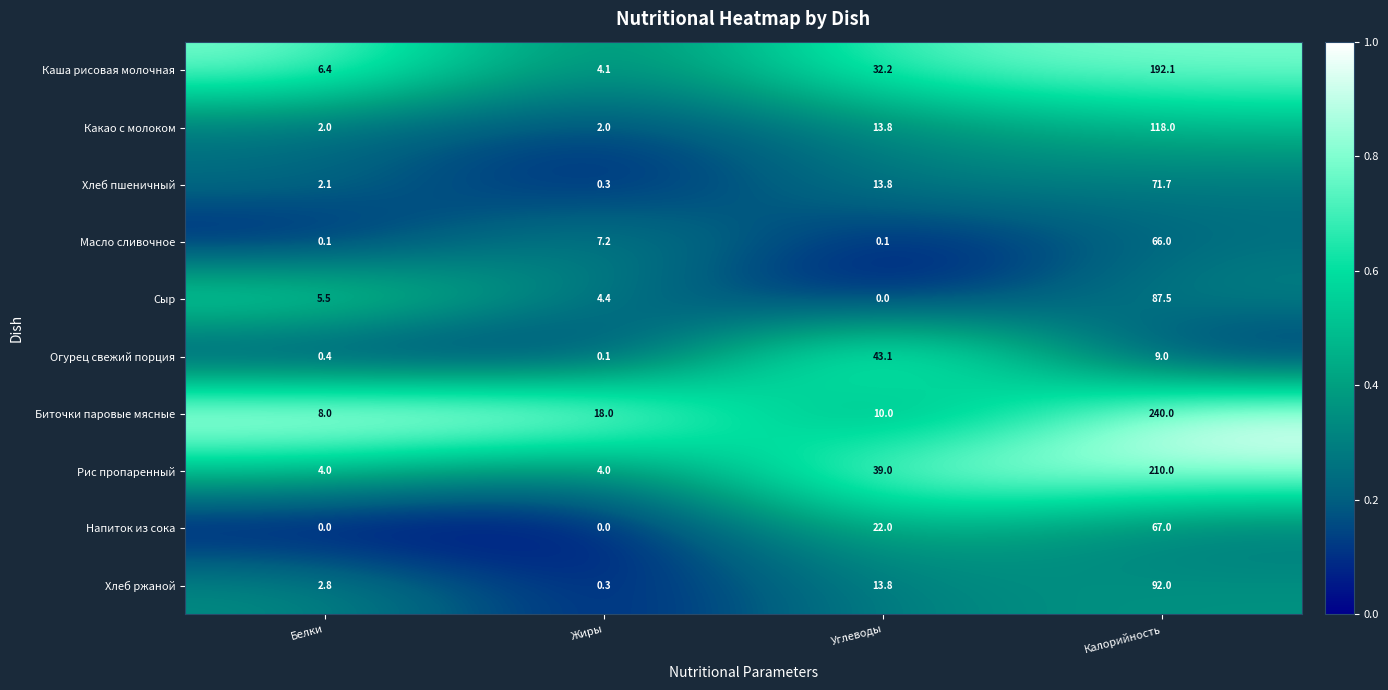

The value of Хлеб ржаной at Белки is 4.7. True or false?

False